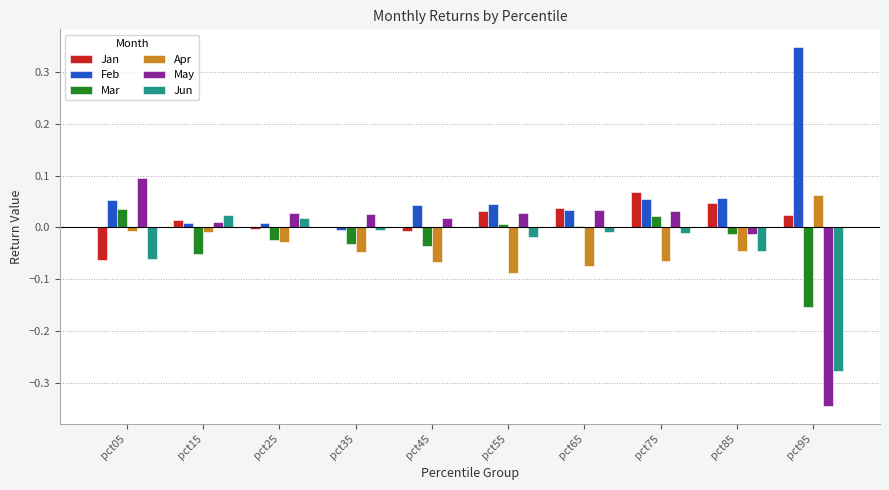

Is it true that Jun equals -0.0 at pct75?

True